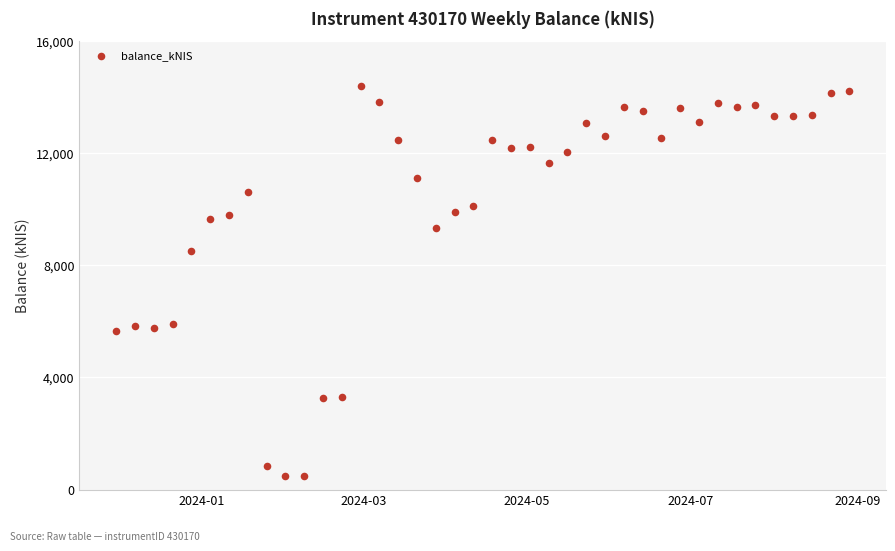

What is the range of X values (max minus min)?

273.0